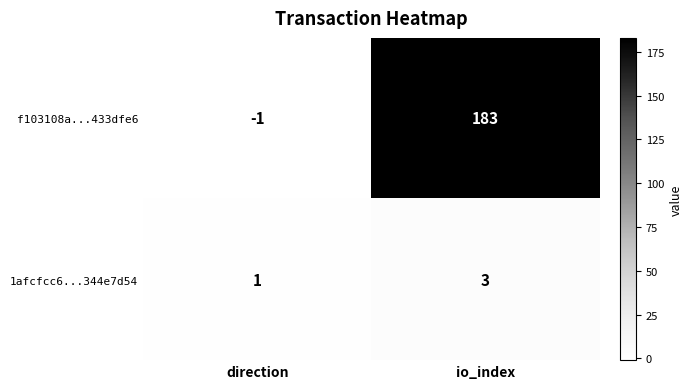

What is the greatest value displayed?

183